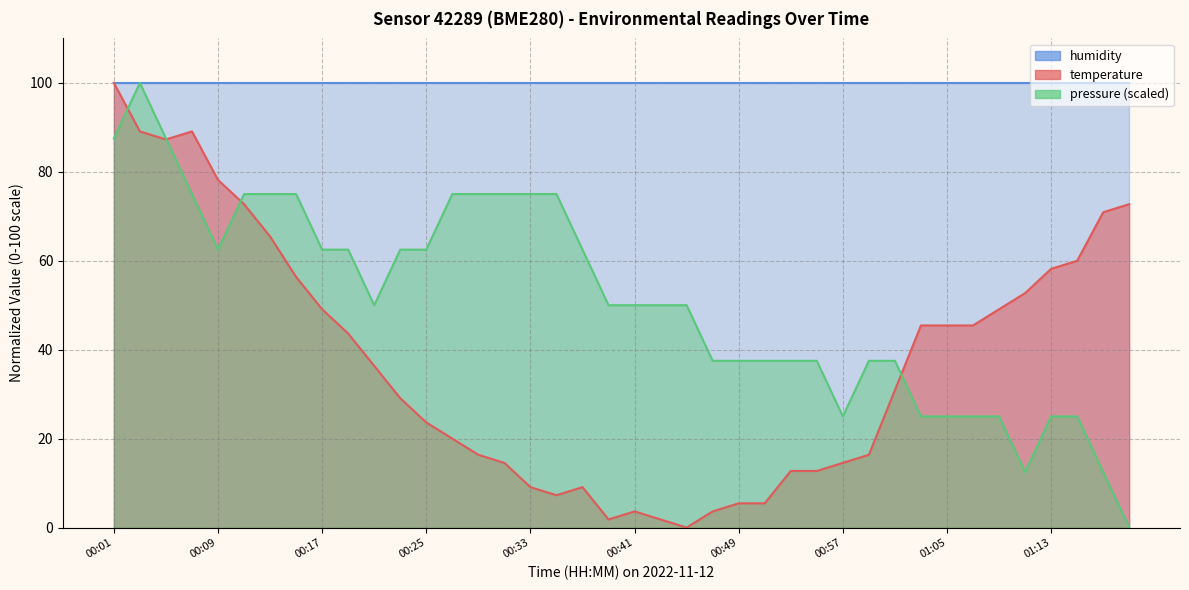

The chart shows a value of 70.9 at 01:17. True or false?

True